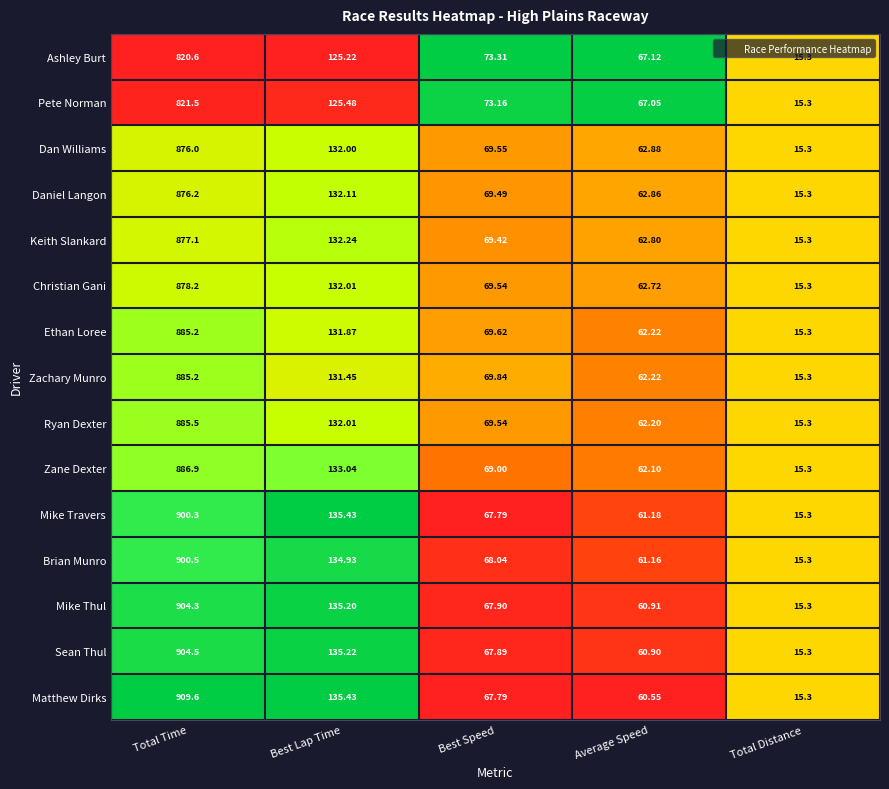

Which label corresponds to the largest value in the chart?

Total Time